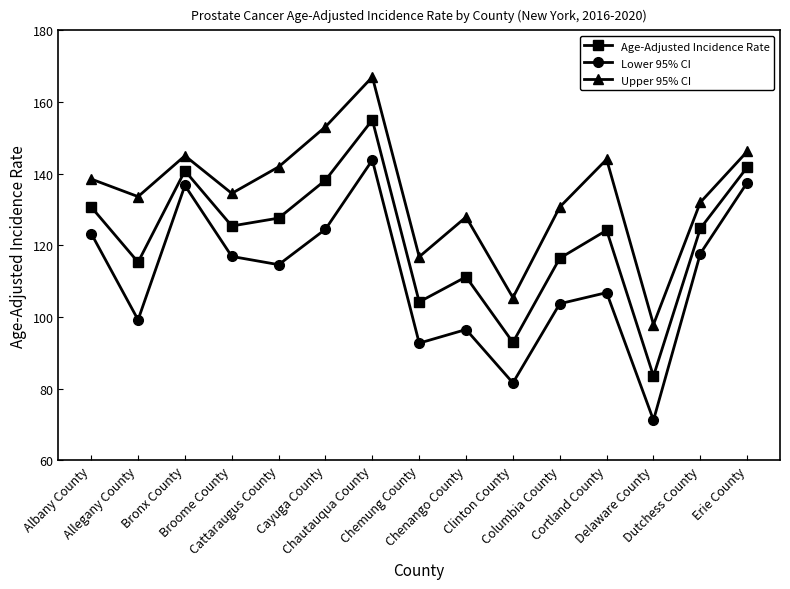

True or false: Age-Adjusted Incidence Rate has more than 1 points higher than both neighbors.

True